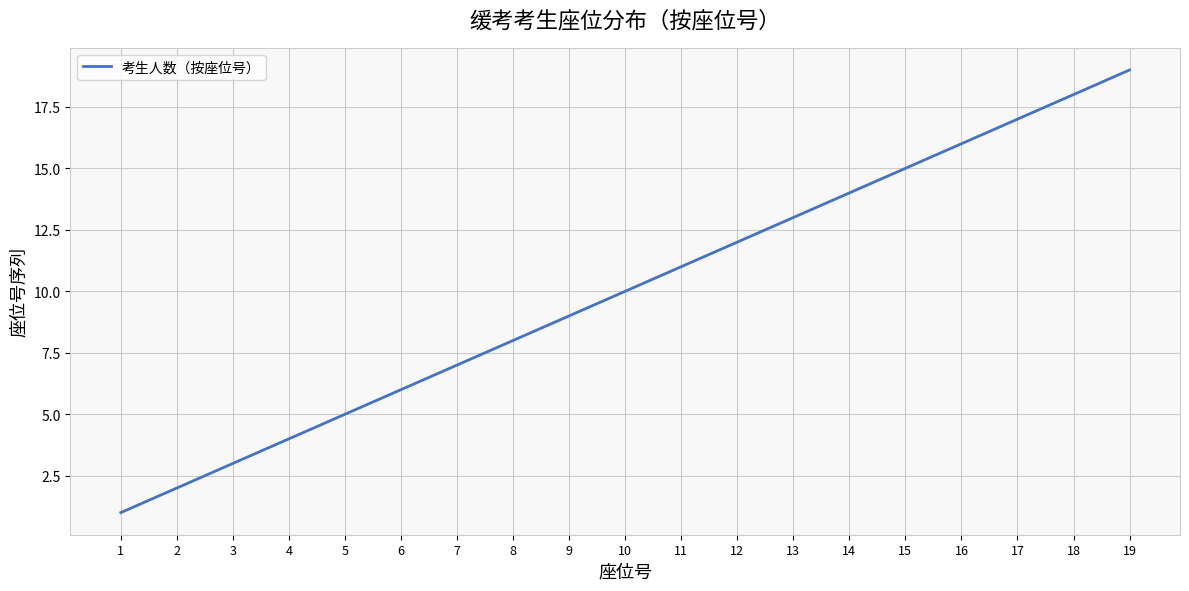

What is the sum of the values at 2 and 1?

3